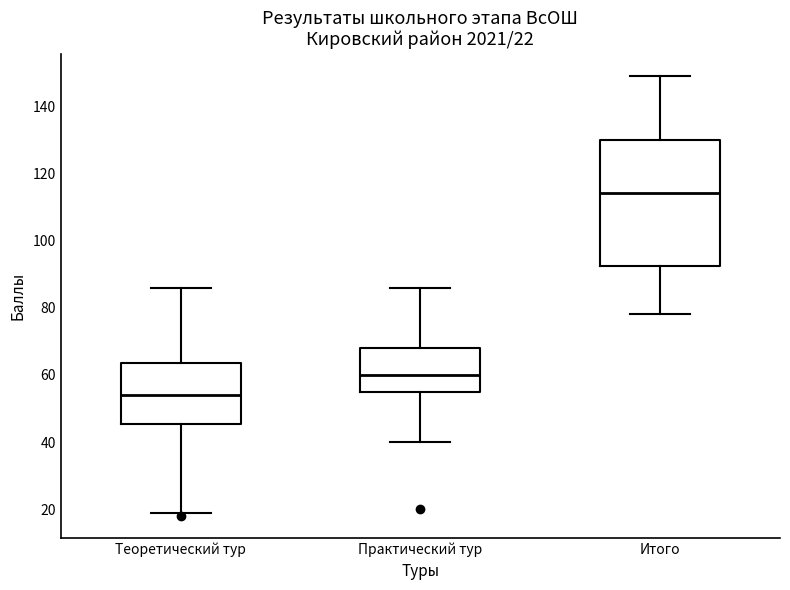

Comparing the boxes themselves (not the whiskers), which one is the tallest?

Итого